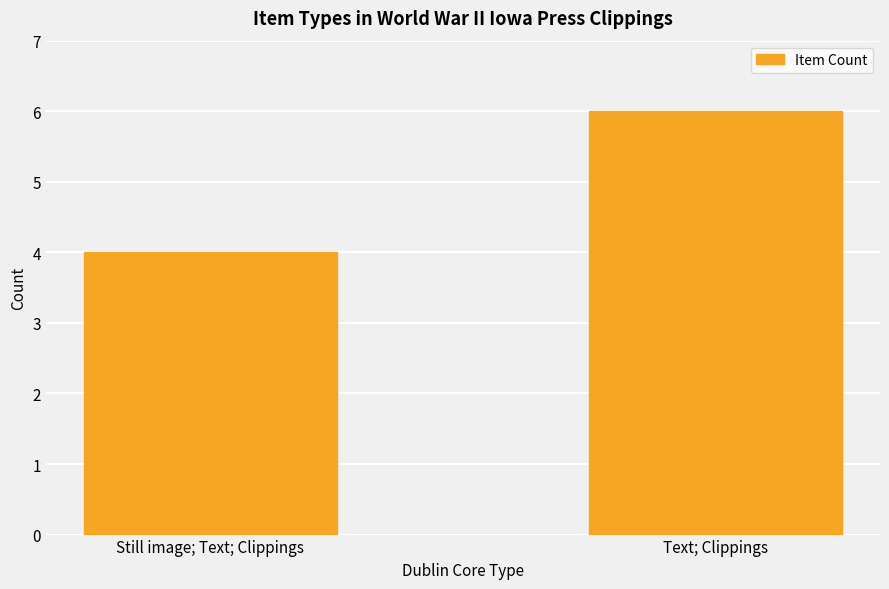

Reading left to right, what are all the values shown in this chart?

4	6